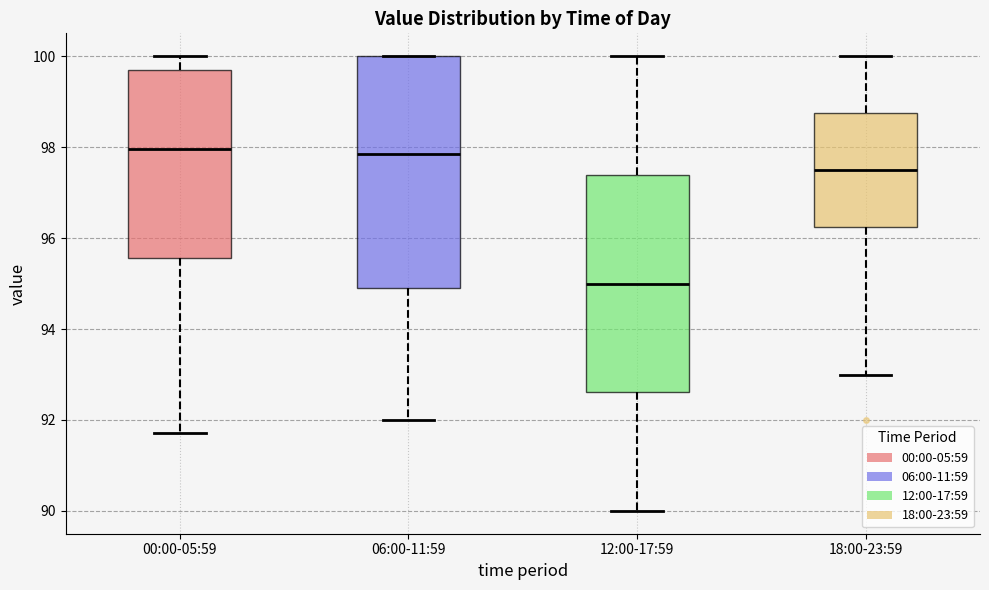

Comparing the boxes themselves (not the whiskers), which one is the tallest?

06:00-11:59